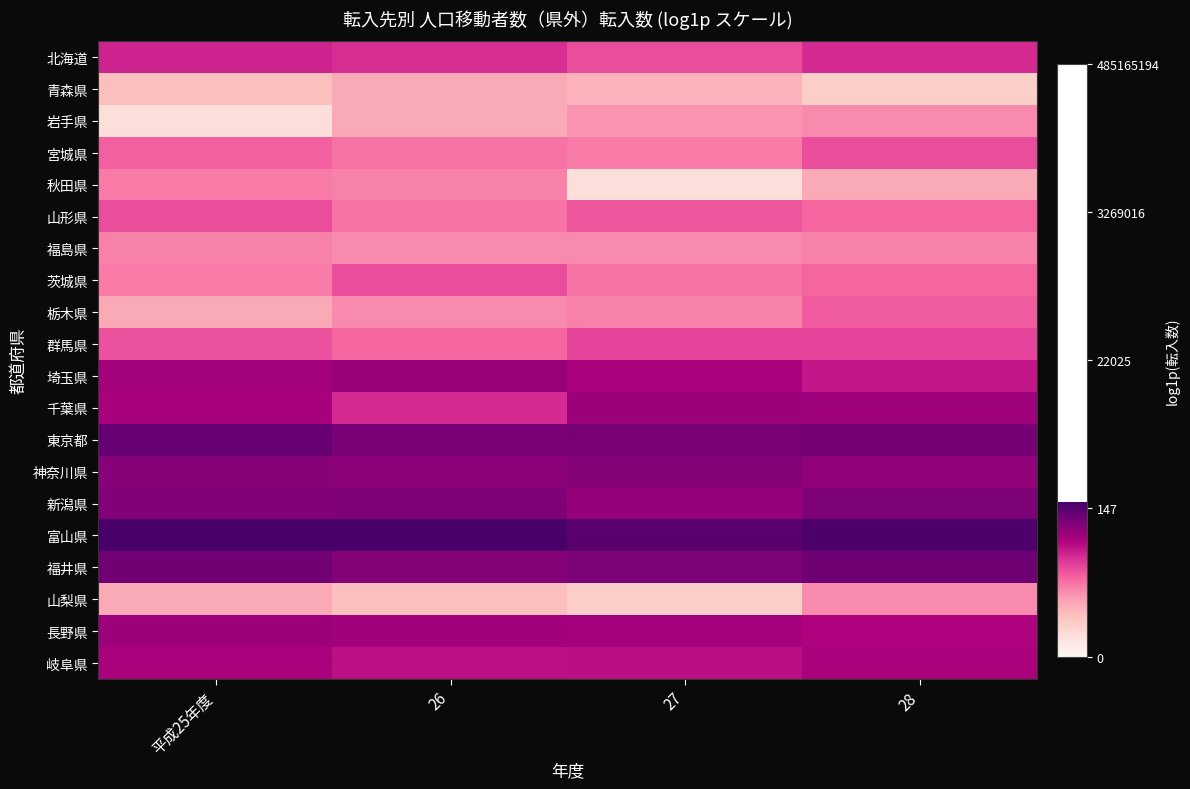

What is the total value across all series at 28?

65.8